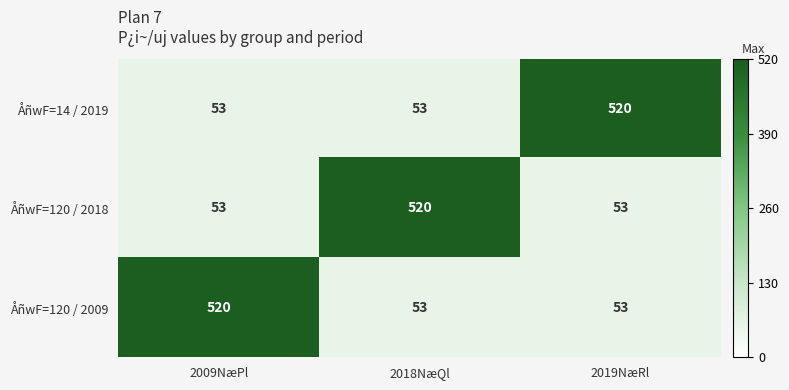

What is the total value across all series at 2018NæQl?

626